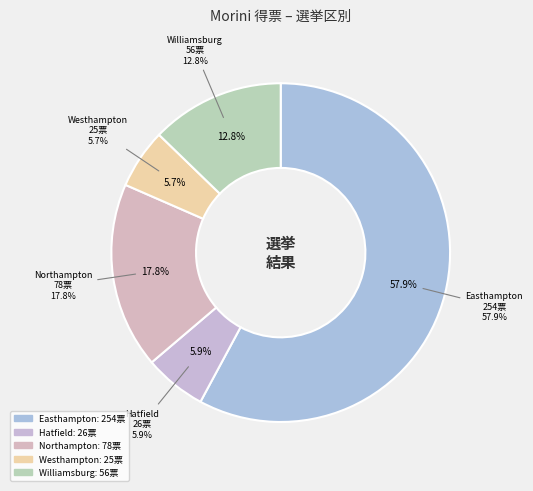

How many slices are in this pie chart?

5